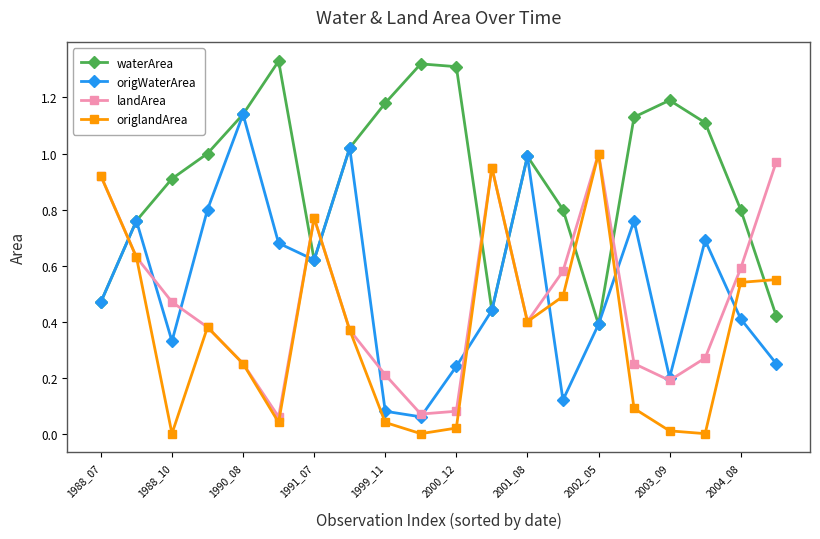

True or false: landArea and waterArea cross at least once.

True